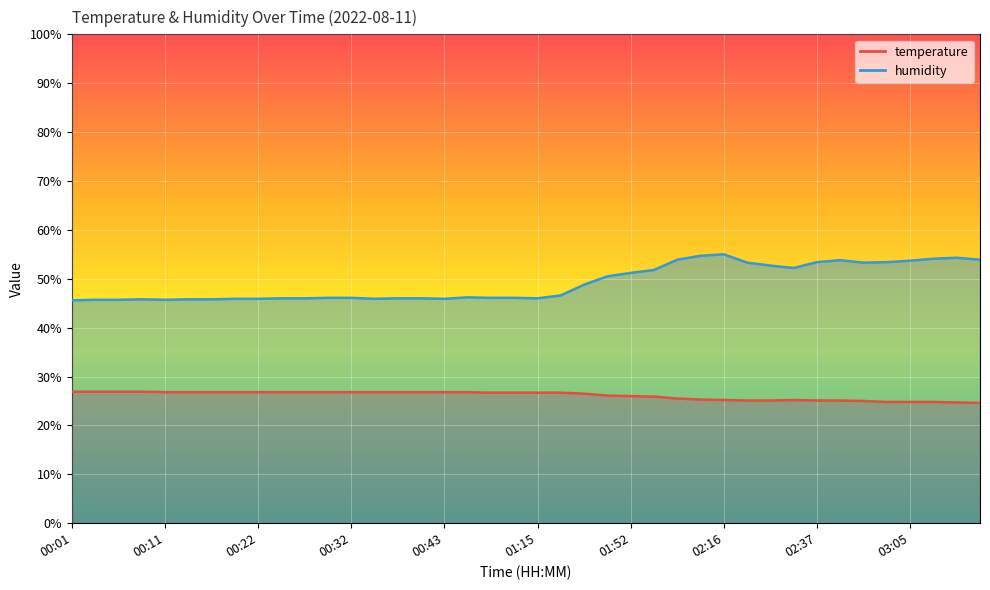

At which label does humidity first exceed 46?

00:30